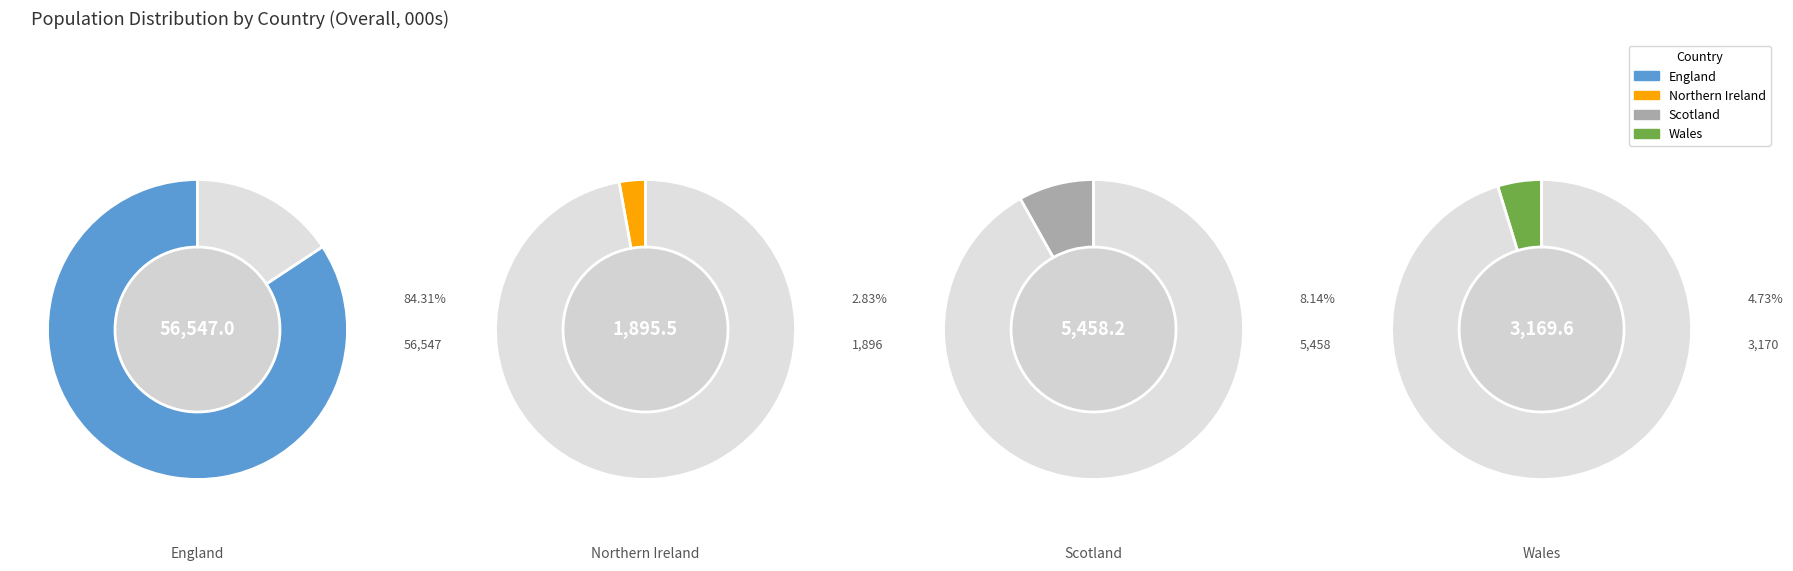

Approximately how many times larger is the value at Wales compared to Northern Ireland?

1.7